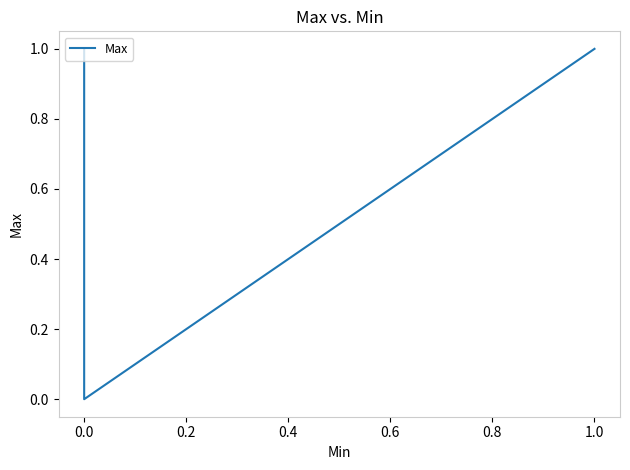

What is the ratio of the value at 1.0 to the value at 0.0?

1.0